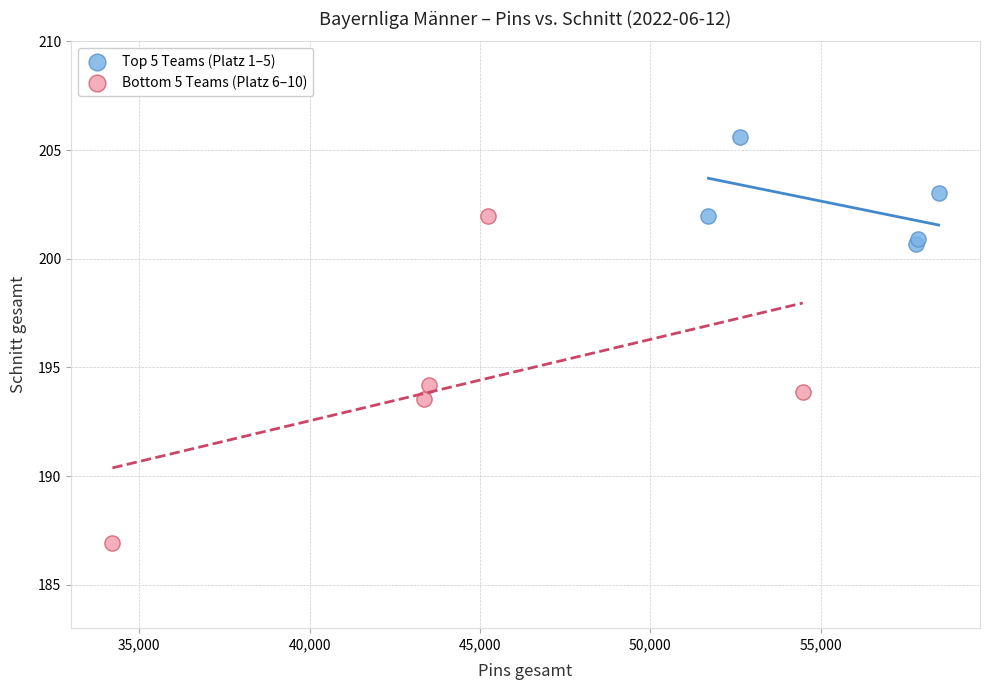

Which series reaches the maximum Y coordinate?

Top 5 Teams (Platz 1–5)